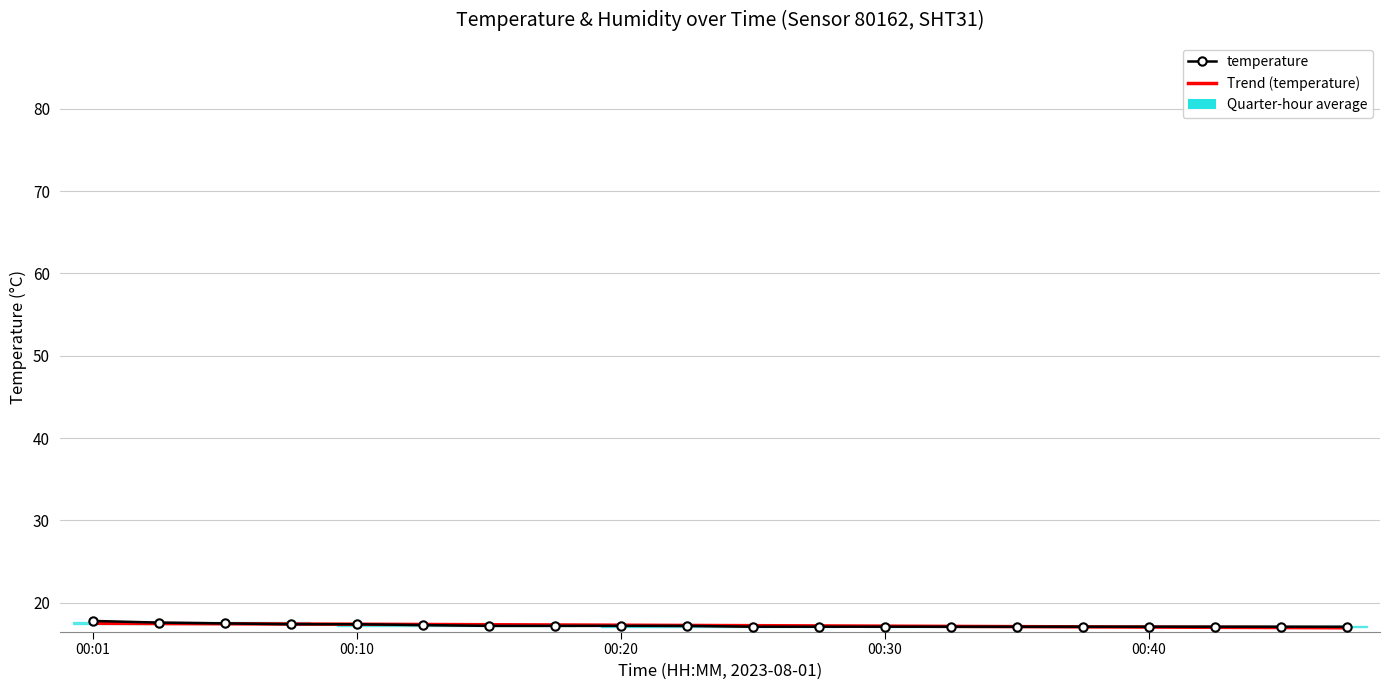

Which category has the highest value across all series?

00:01